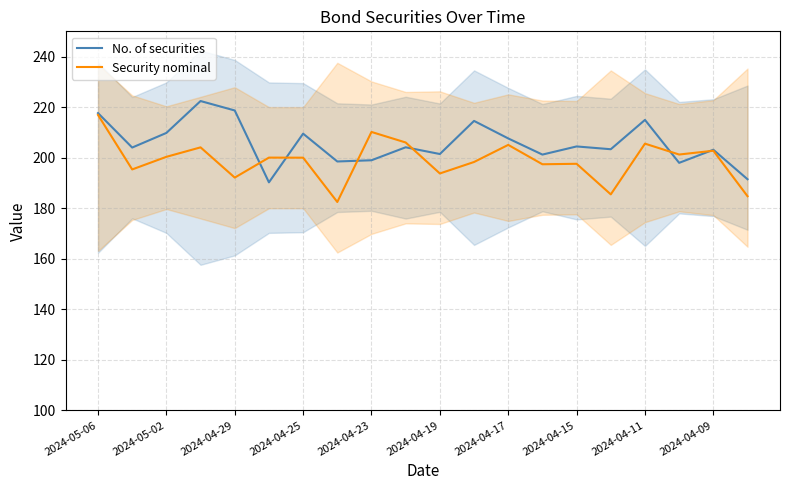

At which label does Security nominal reach its peak?

2024-05-06